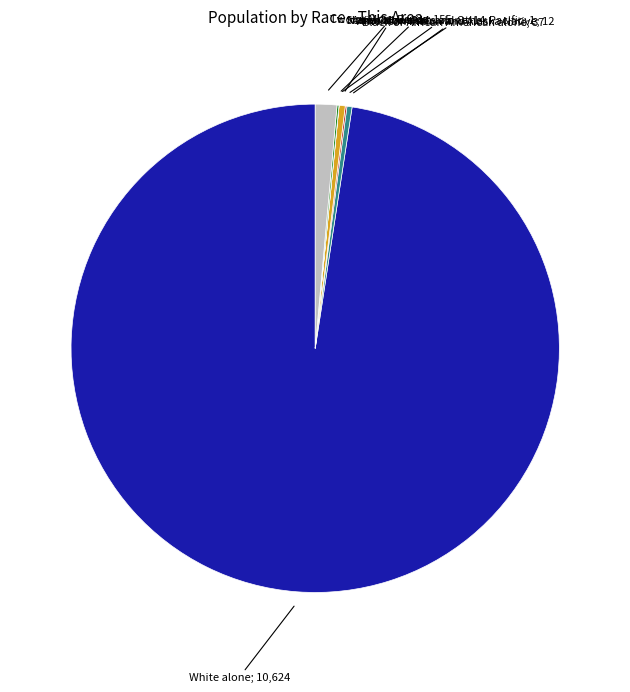

Is there a majority slice in this chart?

Yes